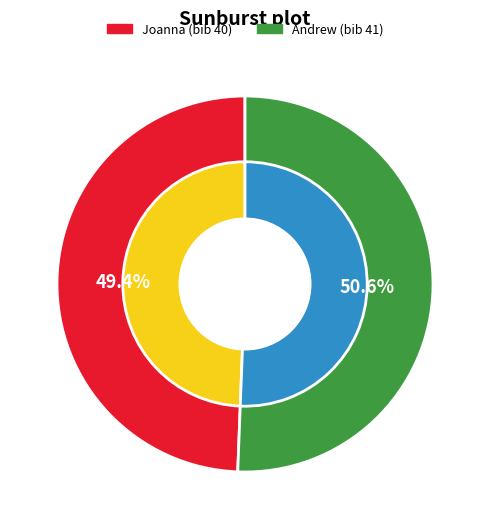

What is the smallest slice in the pie chart?

Joanna